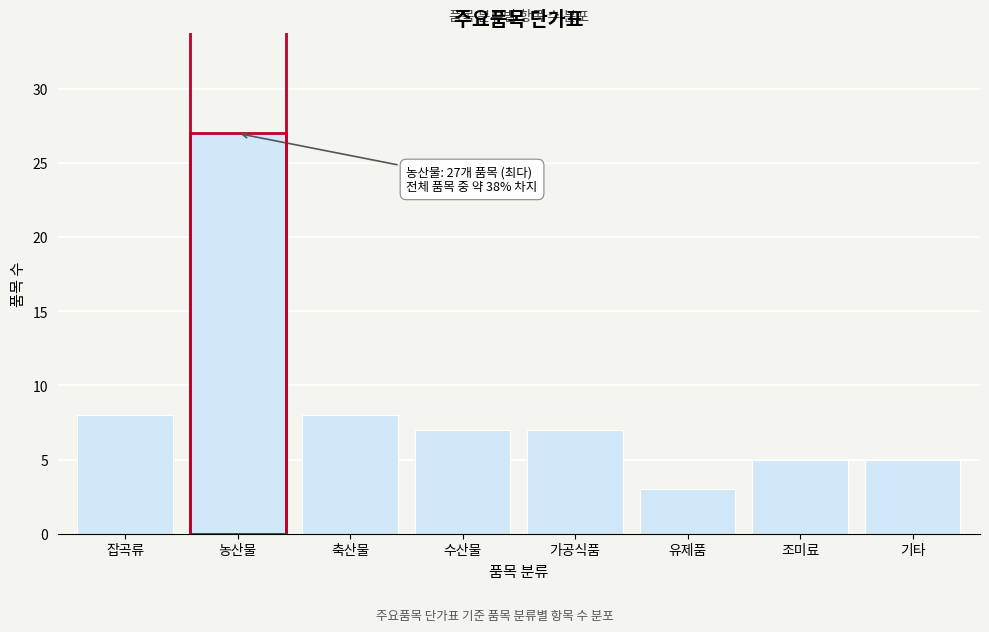

Reading left to right, list all the values displayed in this chart.

8	27	8	7	7	3	5	5